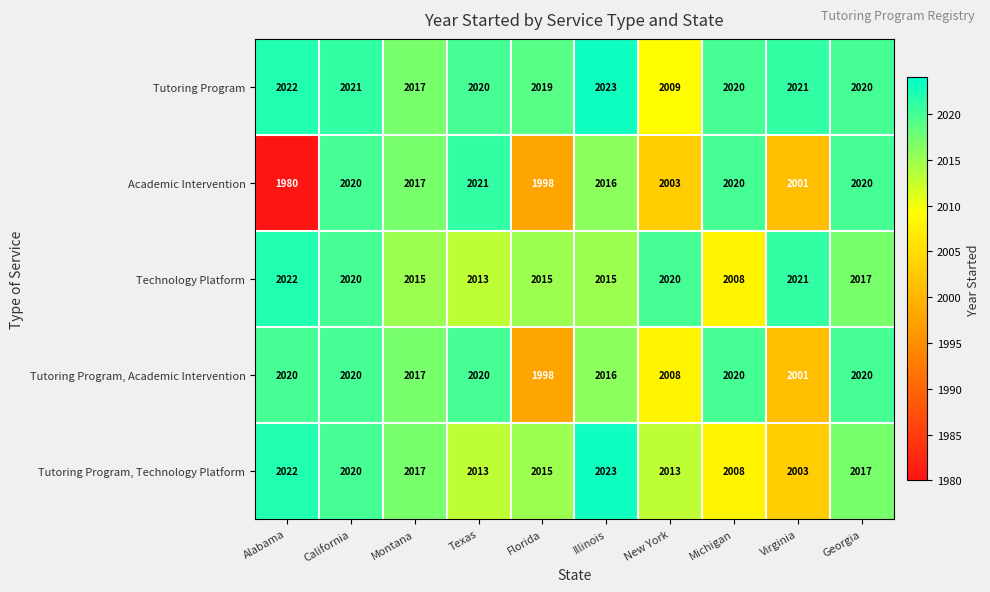

Where does the Technology Platform series first go above 2017?

Alabama